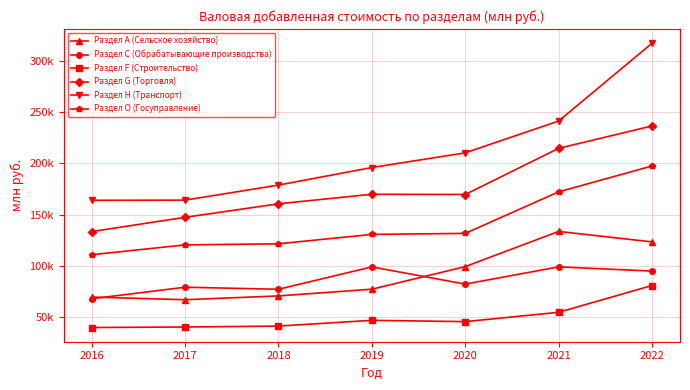

What are all the series names shown in the legend?

Раздел A (Сельское хозяйство), Раздел C (Обрабатывающие производства), Раздел F (Строительство), Раздел G (Торговля), Раздел H (Транспорт), Раздел О (Госуправление)